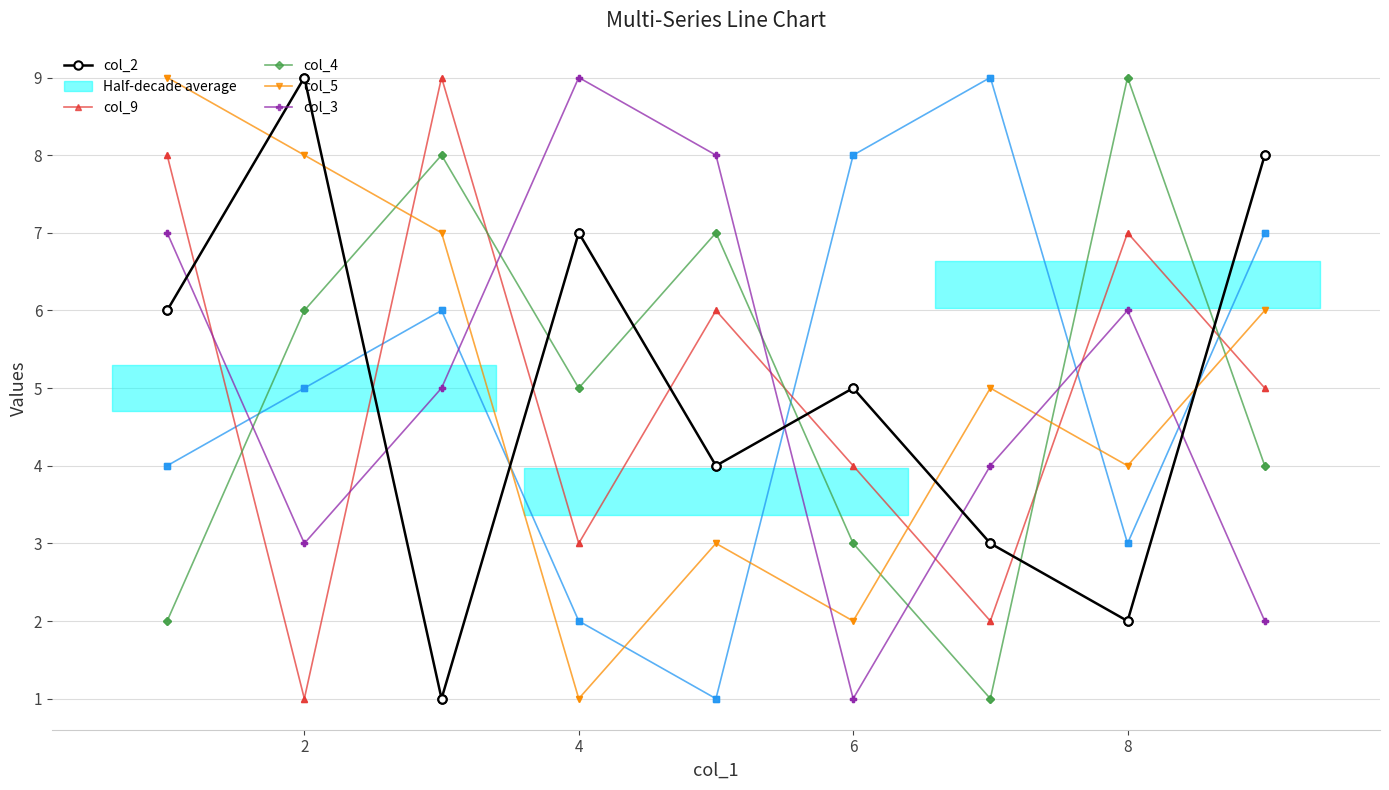

Which series ends up on top after the final intersection of col_2 and col_4?

col_2